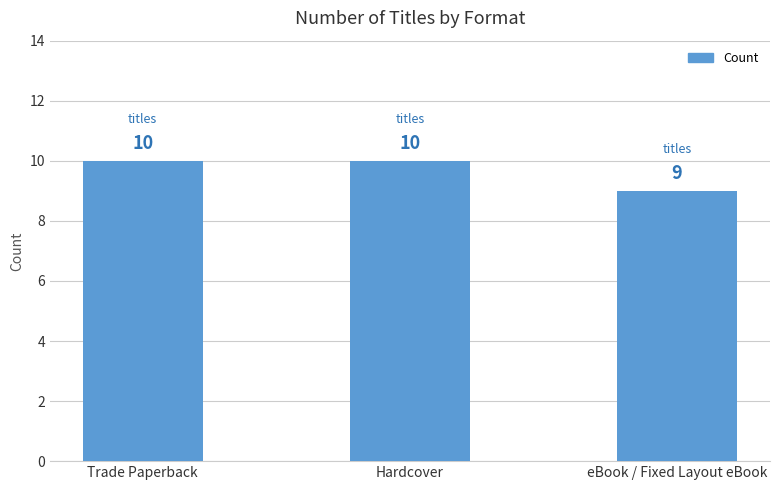

Is it true that the value at Trade Paperback is 15?

False